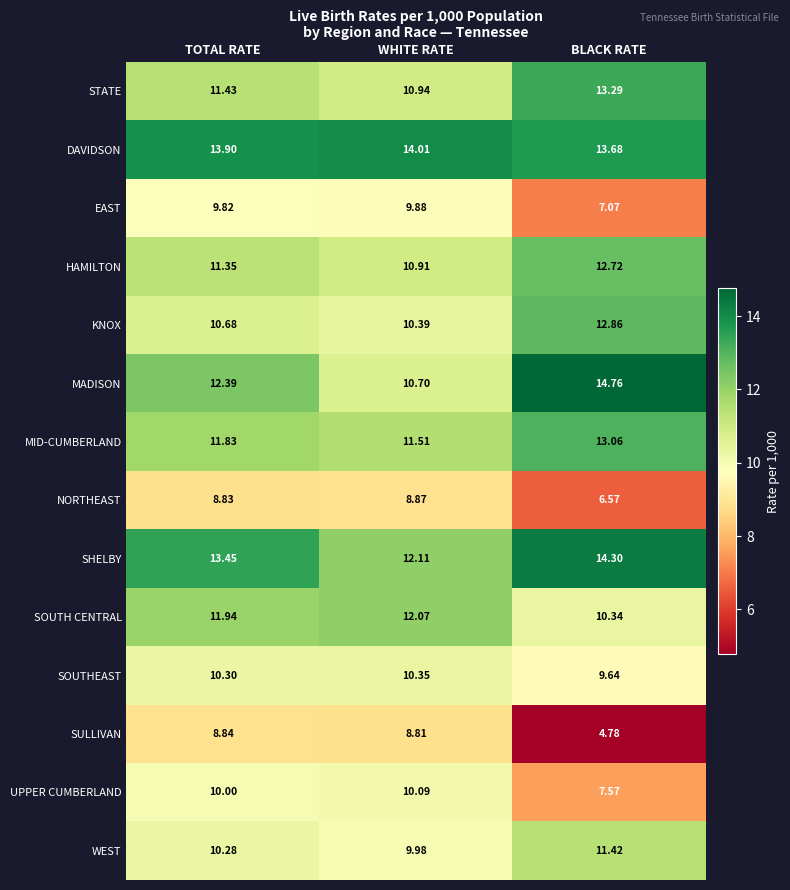

Which series has the largest total across all categories?

DAVIDSON